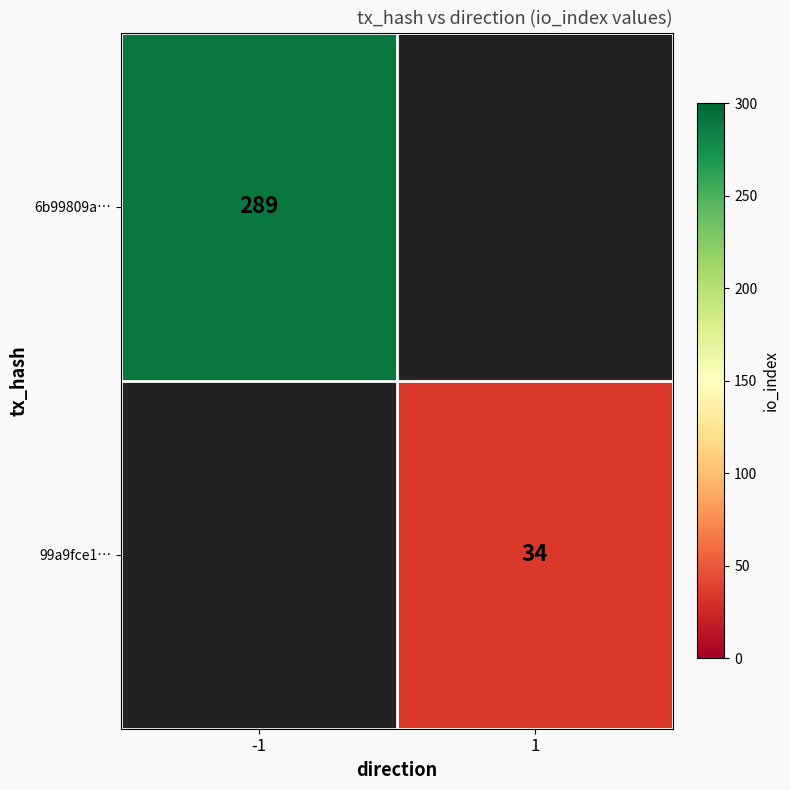

Which category has the highest value across all series?

-1